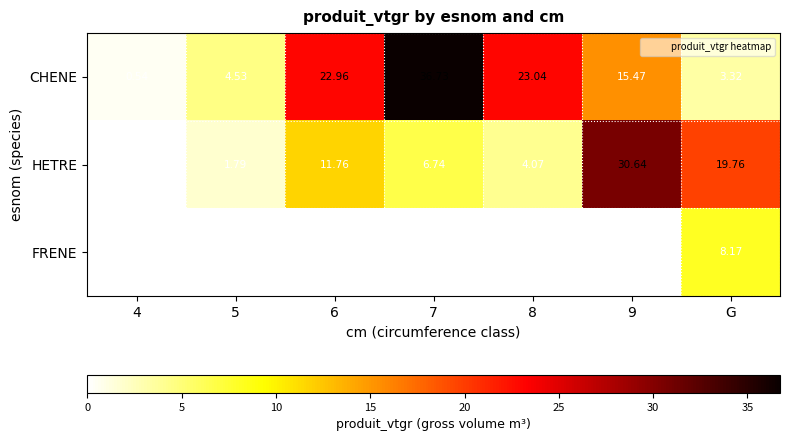

What is the greatest value displayed?

36.7